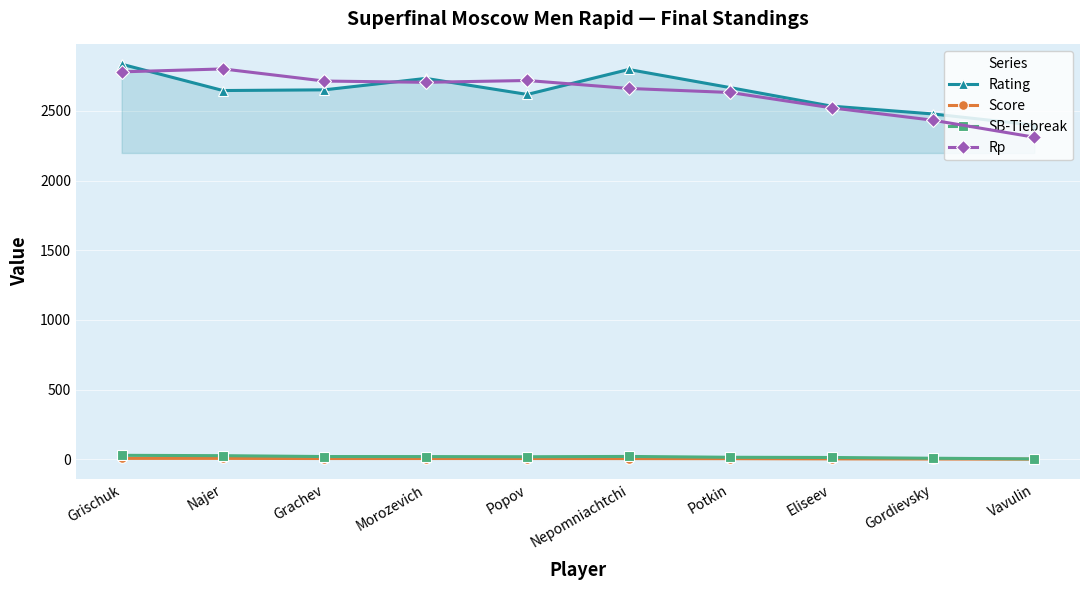

Which series changed the most between Grachev and Morozevich?

Rating